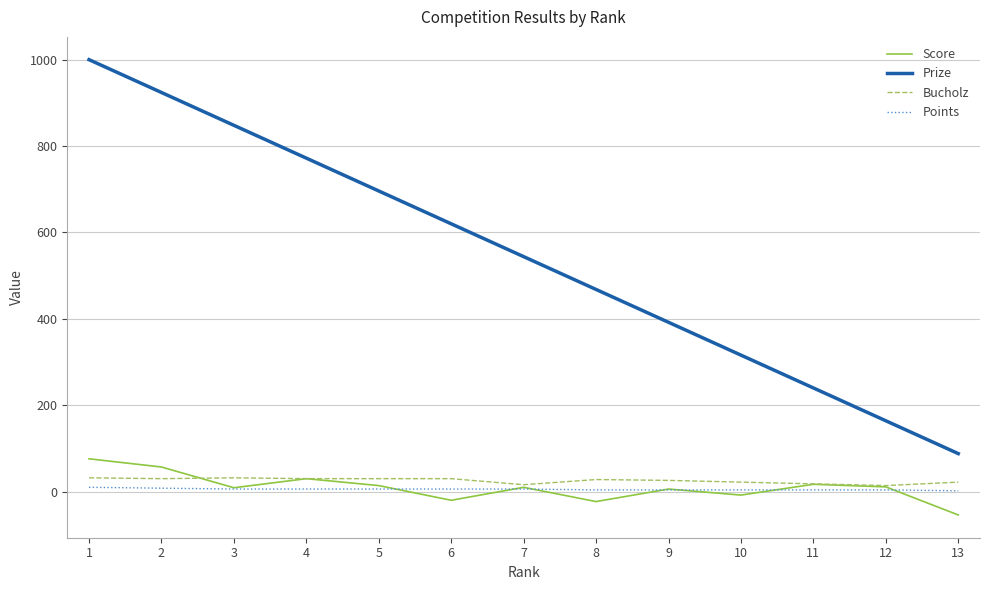

How many interior local valleys does the Score series have?

4